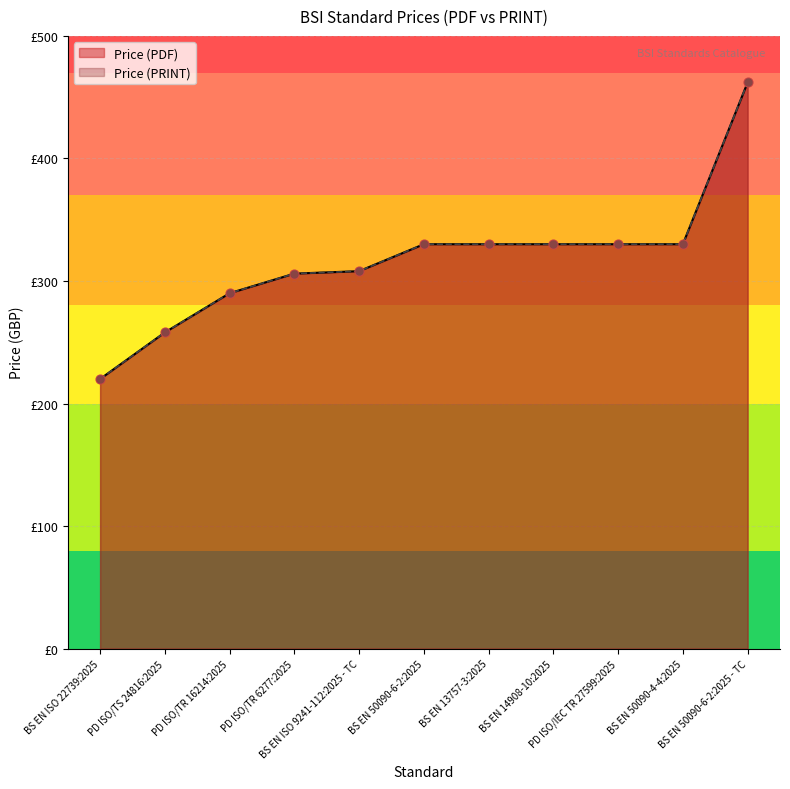

Which series contains the lowest Y value?

Price (PDF)